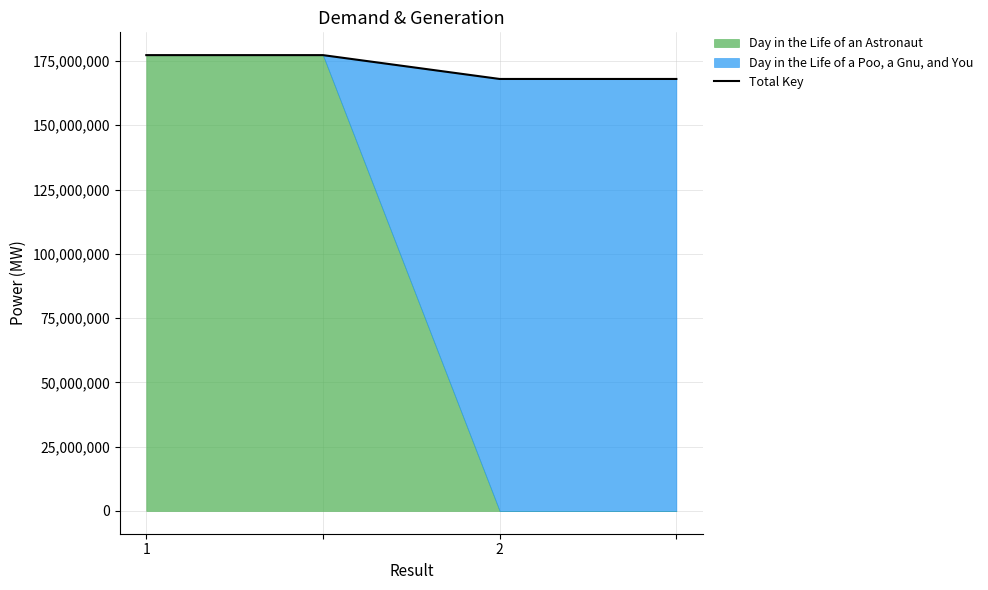

What is the difference between the maximum and second lowest values?

9273596